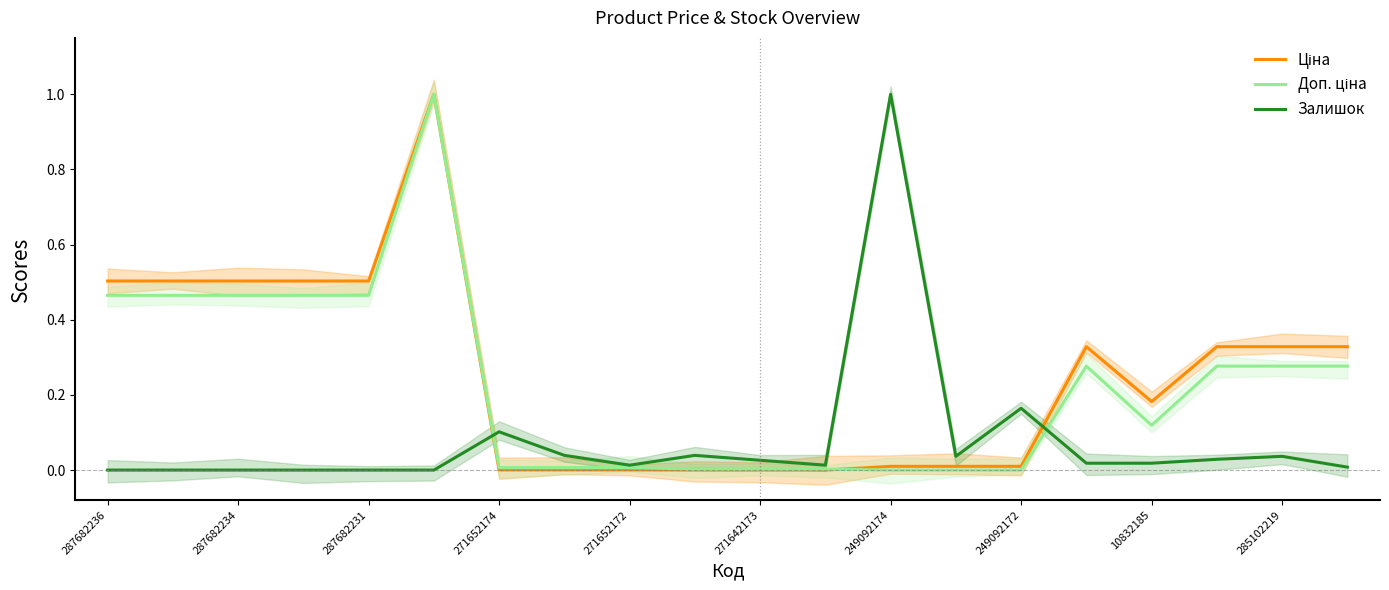

True or false: Ціна and Залишок intersect in this chart.

True